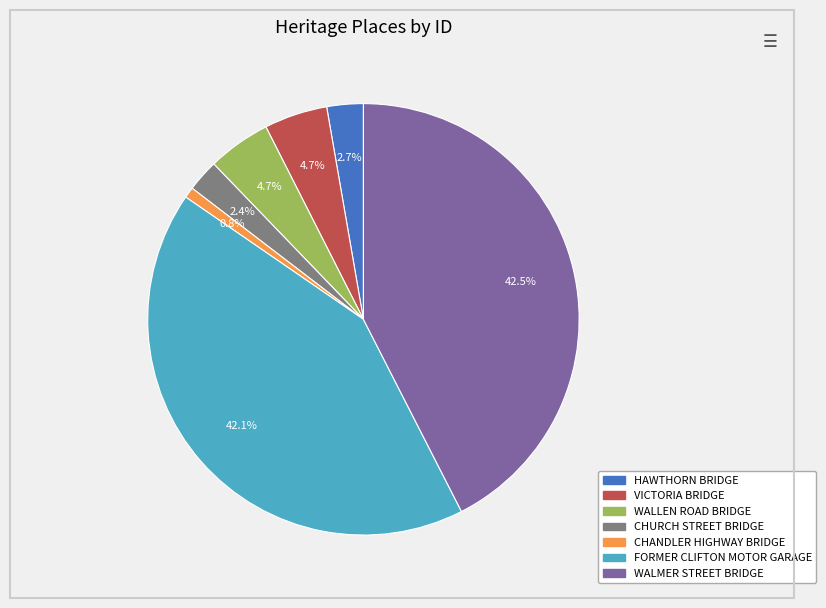

Is there any slice that represents more than half of the pie?

No